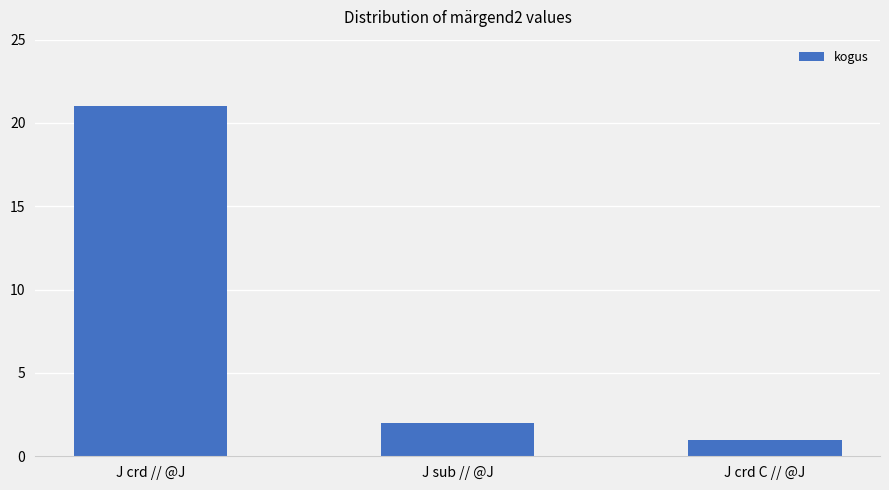

Rank the categories by value from highest to lowest.

J crd // @J, J sub // @J, J crd C // @J